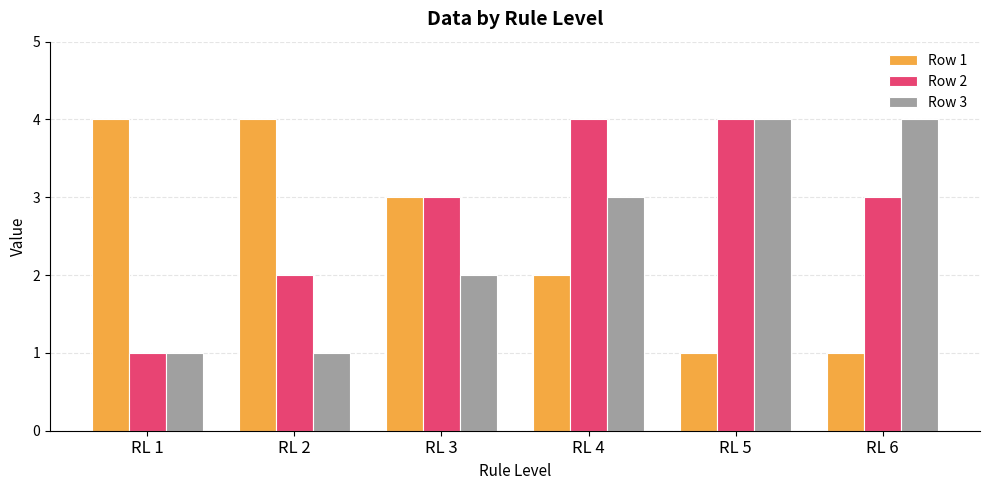

What is the value of the Row 3 bar at the 6th from the left?

4